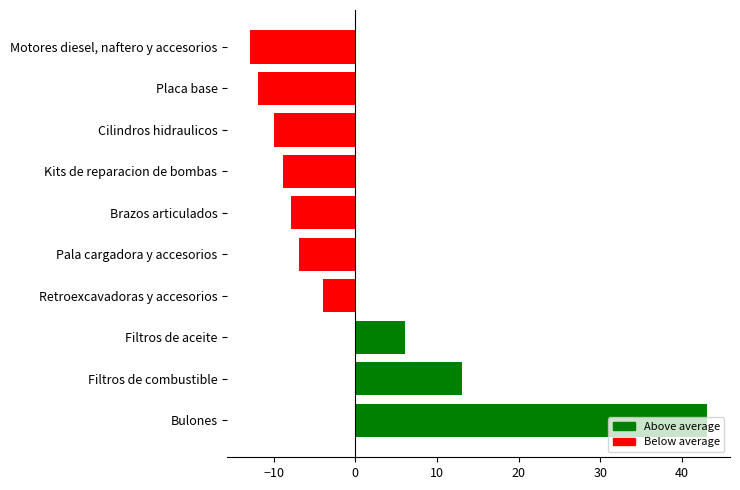

Rank the categories by value from lowest to highest.

Motores diesel, naftero y accesorios, Placa base, Cilindros hidraulicos, Kits de reparacion de bombas, Brazos articulados, Pala cargadora y accesorios, Retroexcavadoras y accesorios, Filtros de aceite, Filtros de combustible, Bulones